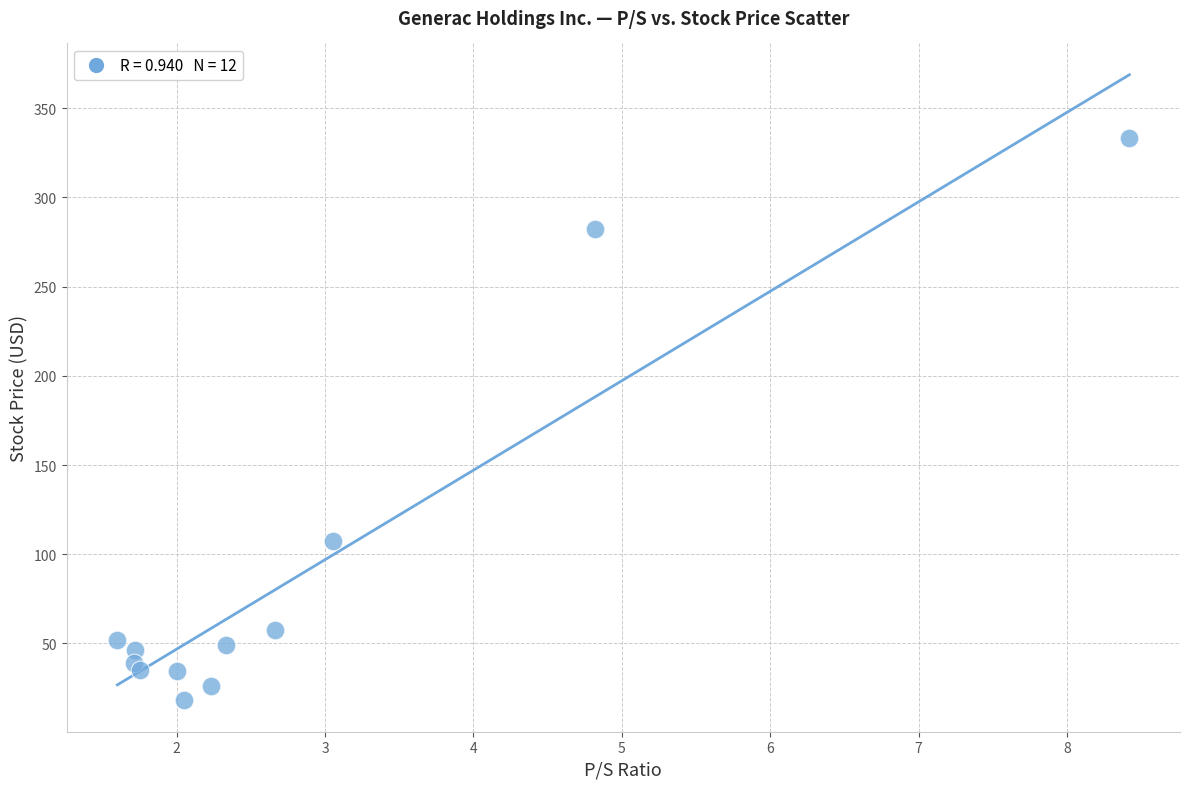

What is the average Y value?

90.0